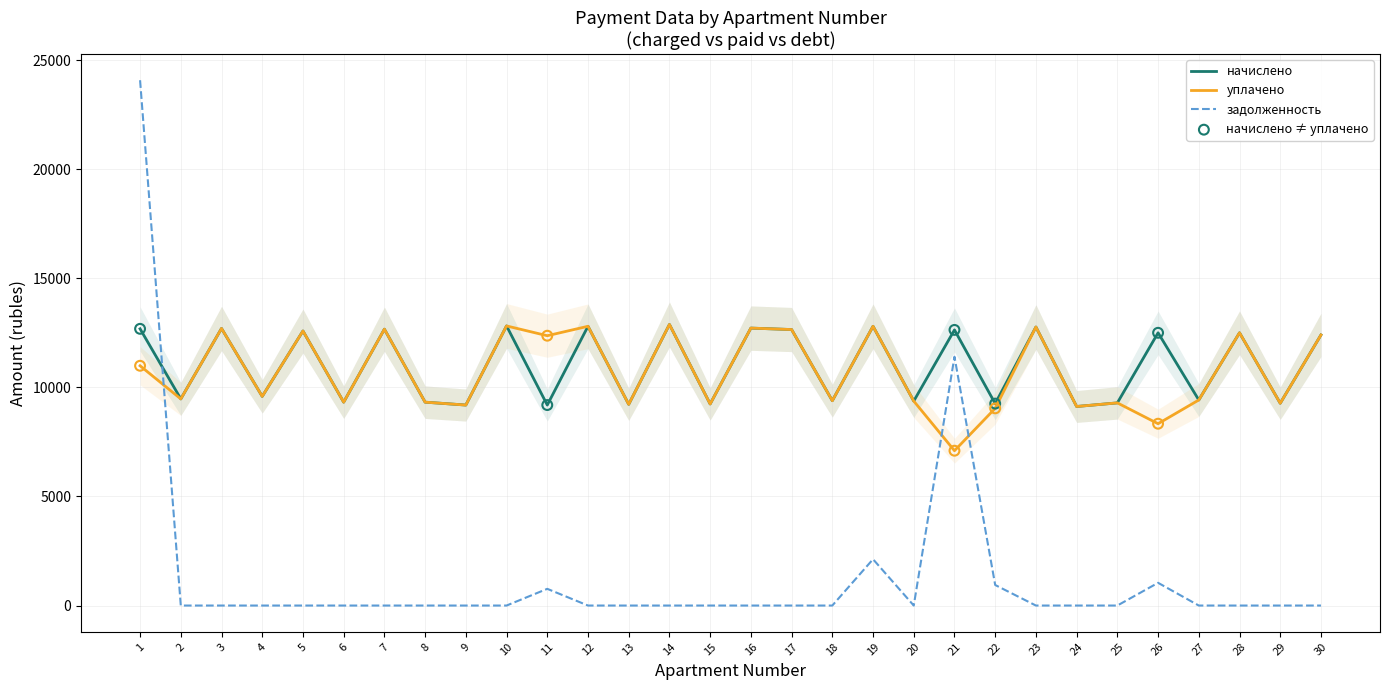

At which category is the sum across all series the highest?

1